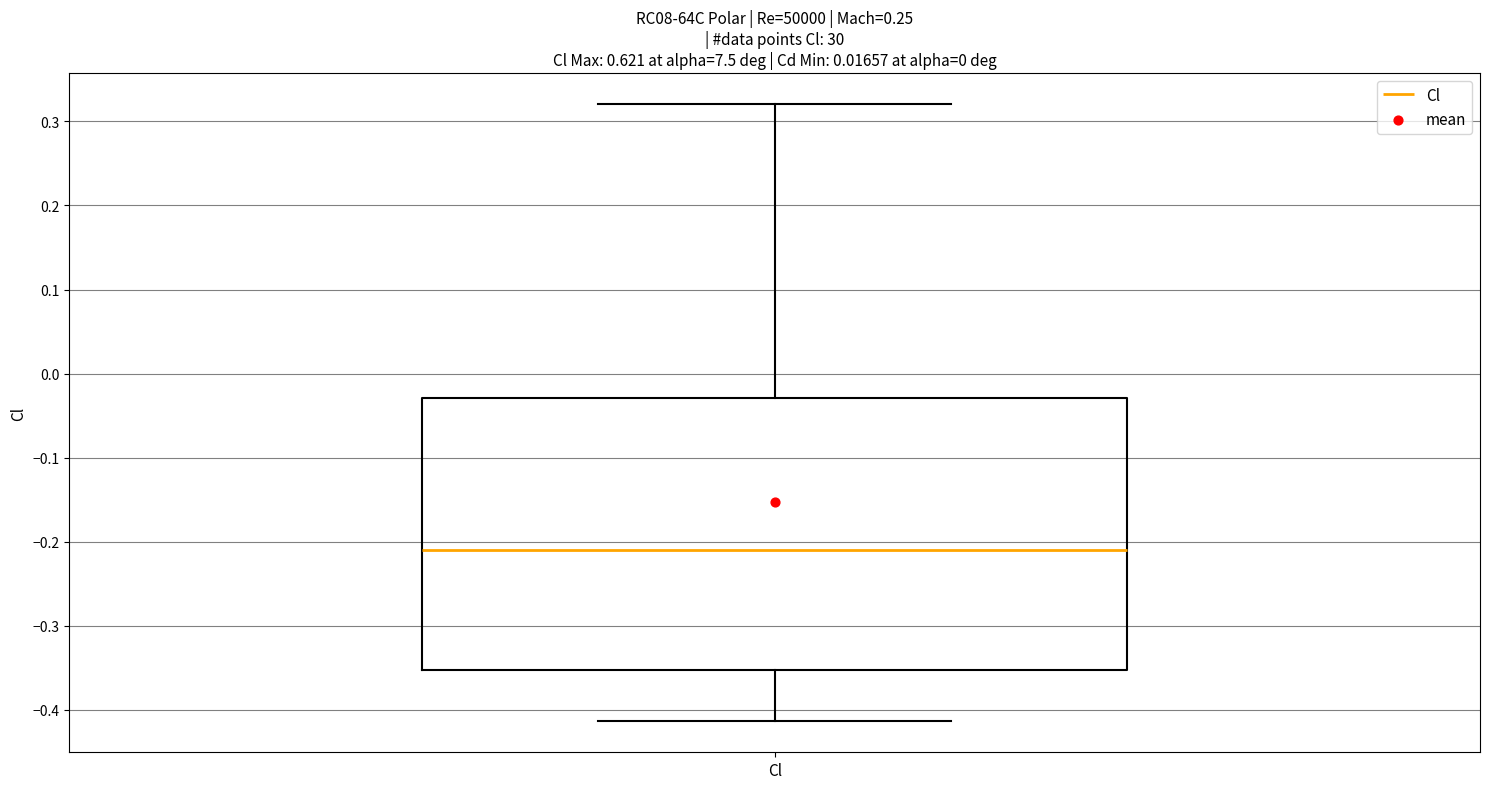

Transcribe this box plot: give where the median line is, the range the box spans, and where the two whiskers end, as read against the y-axis. The values are not printed on the chart, so give them approximately, as read against the axis.

median -0.21, box -0.35 to -0.03, whiskers -0.41 to 0.32